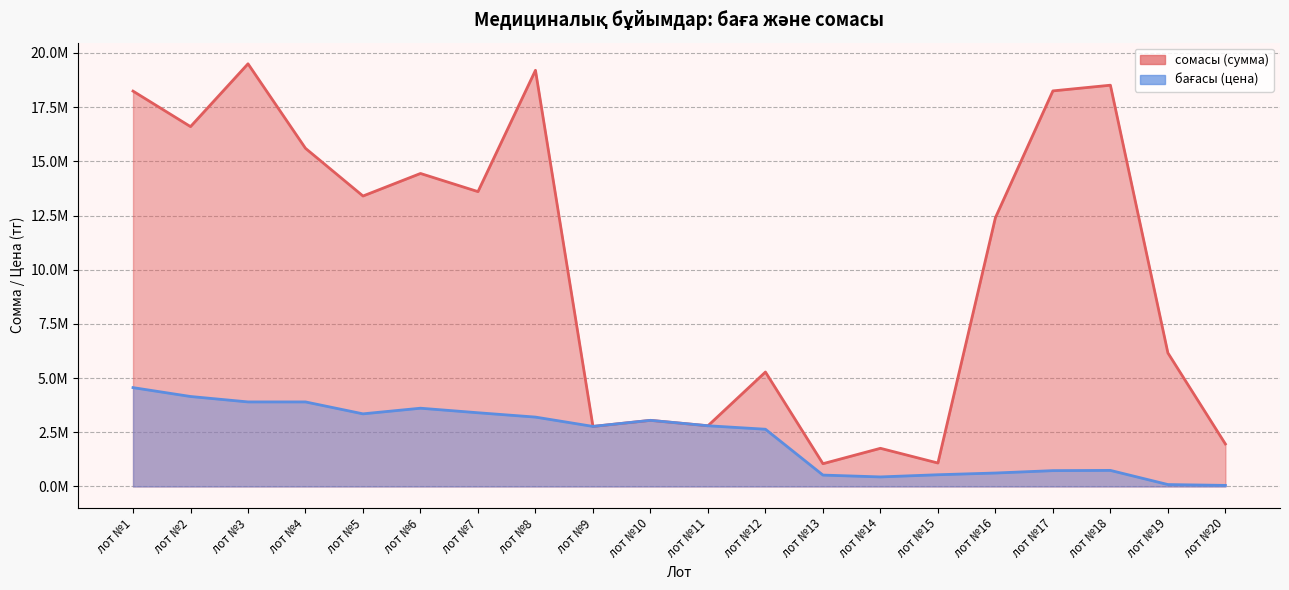

At which label does сомасы (сумма) reach its minimum?

лот №13